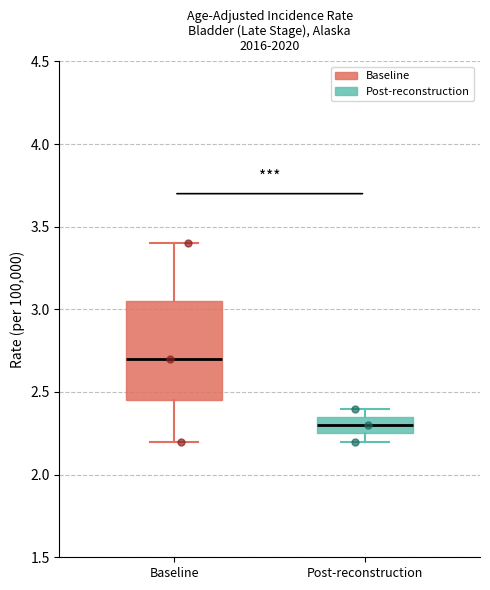

Where is the upper edge of the box for Post-reconstruction on the y-axis? The values are not printed on the chart, so give them approximately, as read against the axis.

2.35